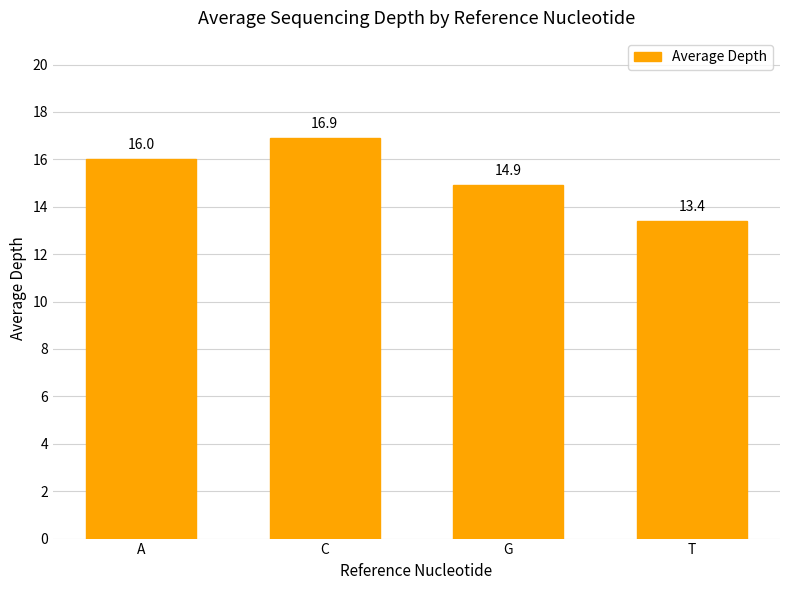

What position from the right is G?

2